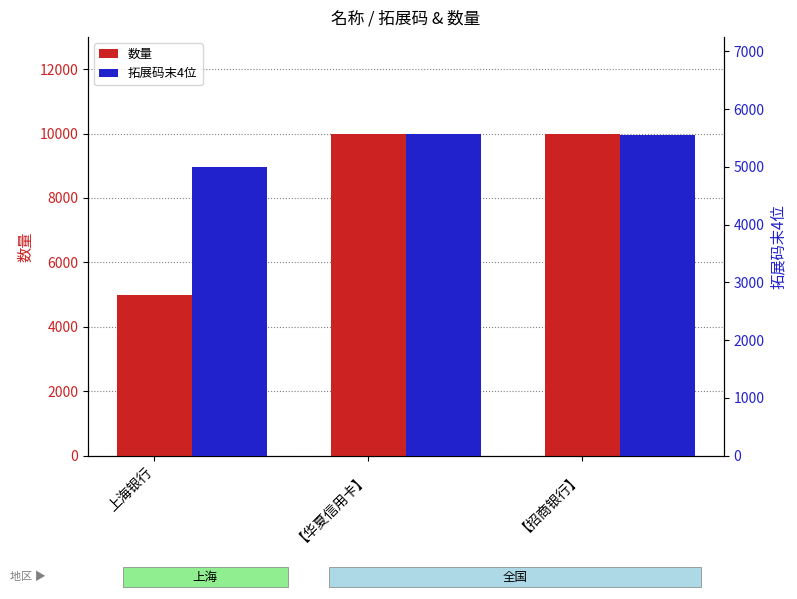

True or false: 拓展码末4位 has a value of 5555 at 【招商银行】.

True